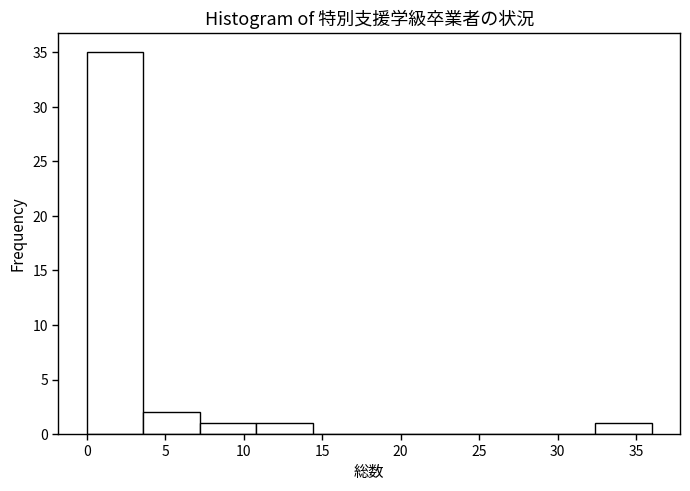

Reading left to right, list every bar in this chart as the range it spans on the x-axis followed by its height. Neither the bar edges nor the heights are printed on the chart, so give them approximately, as read against the axes.

0.0 to 3.6: 35
3.6 to 7.2: 2
7.2 to 10.8: 1
10.8 to 14.4: 1
14.4 to 18.0: 0
18.0 to 21.6: 0
21.6 to 25.2: 0
25.2 to 28.8: 0
28.8 to 32.4: 0
32.4 to 36.0: 1